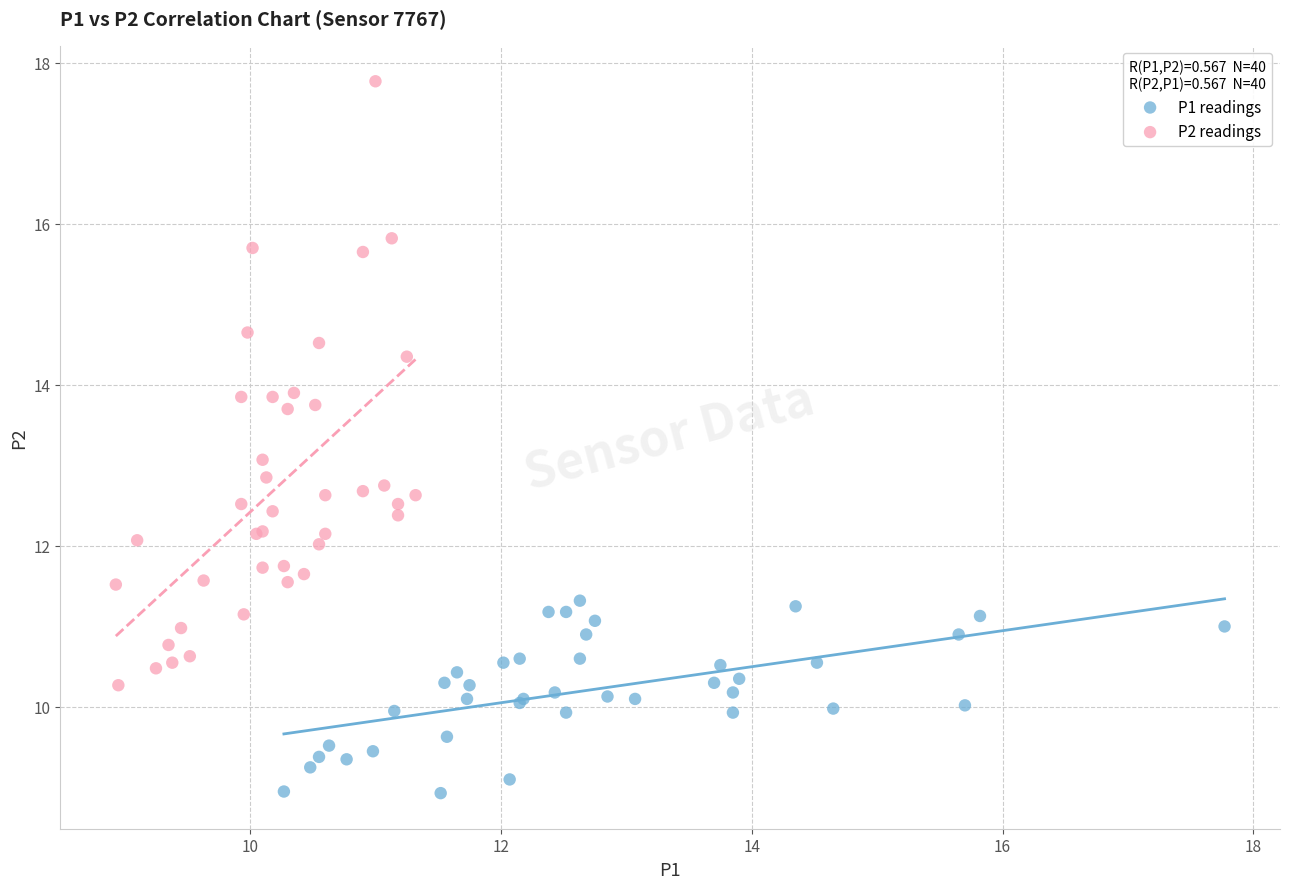

Which series contains the highest Y value?

P2 readings